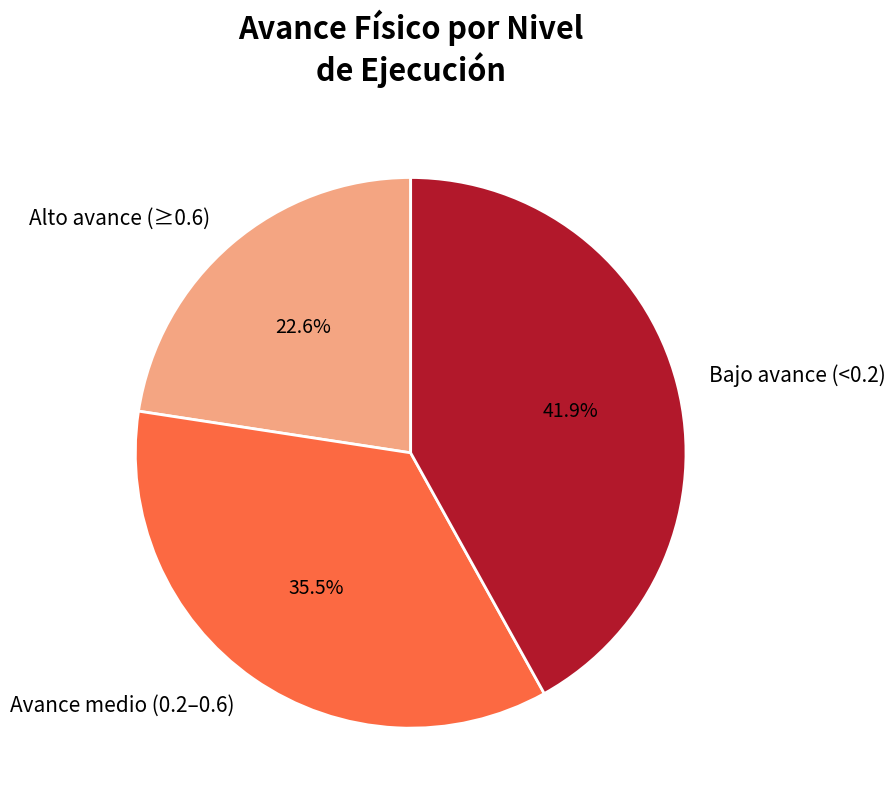

Does any single category account for the majority?

No